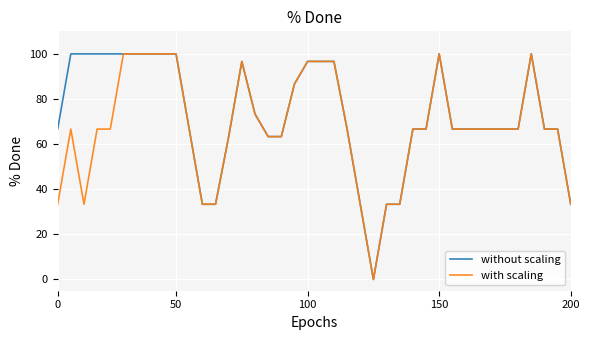

What is the highest value of the without scaling series?

100.0